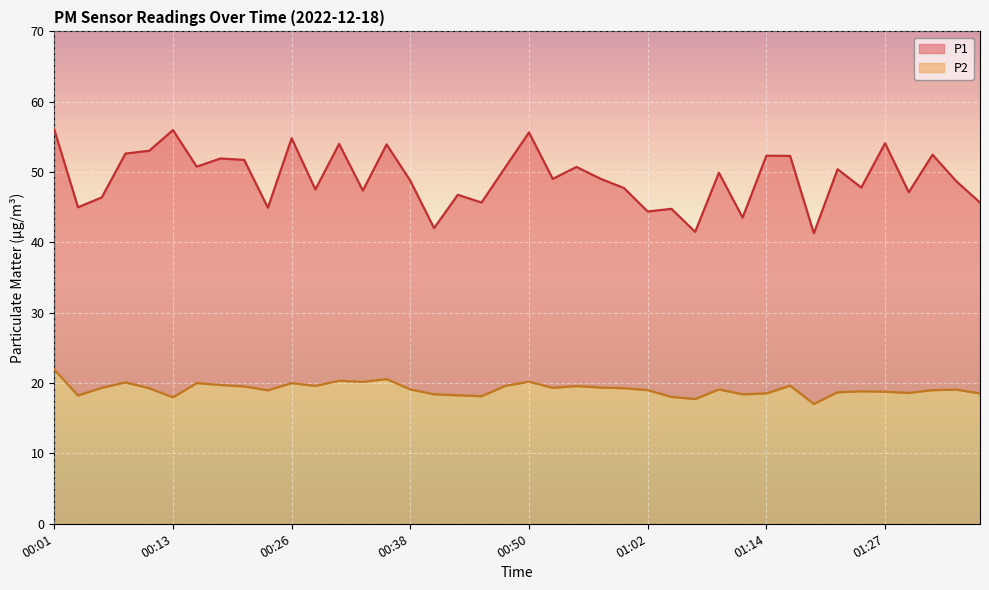

What is the value of the P1 point at the 20th from the left?

50.7